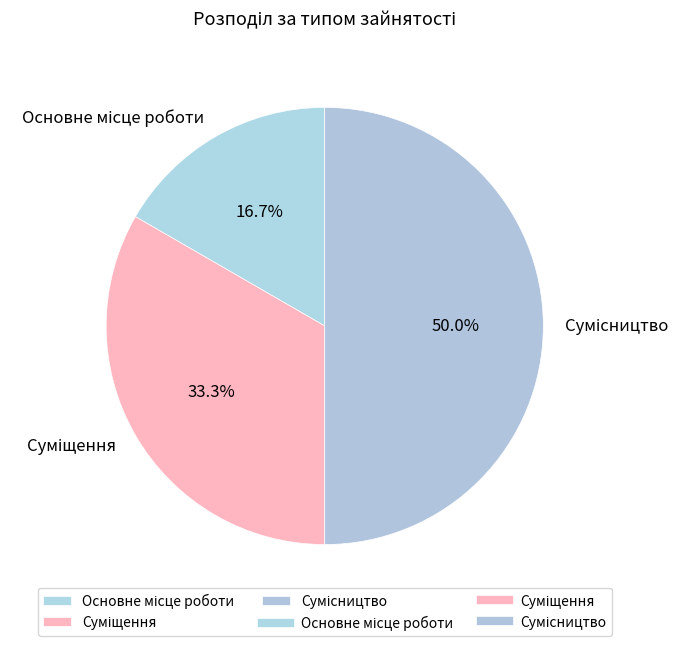

To the nearest percent, what is the average slice percentage?

33%